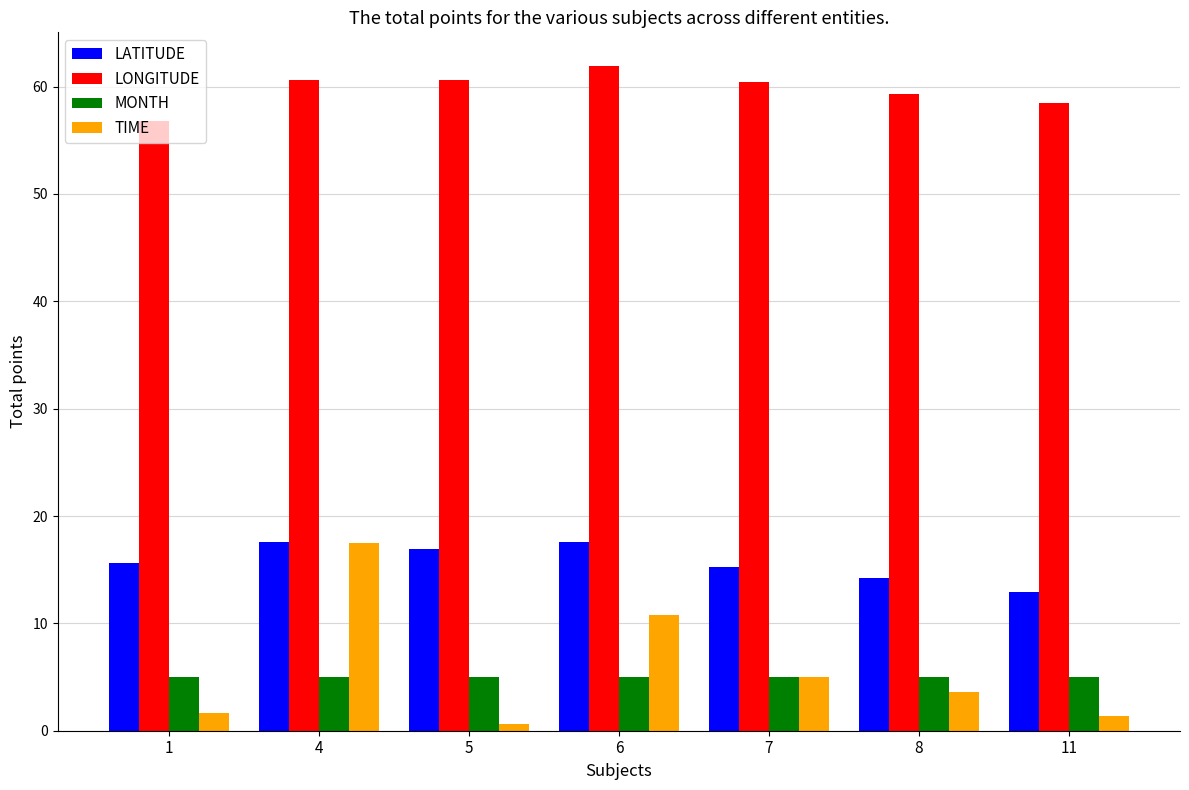

What is the average value of the LATITUDE series?

15.7